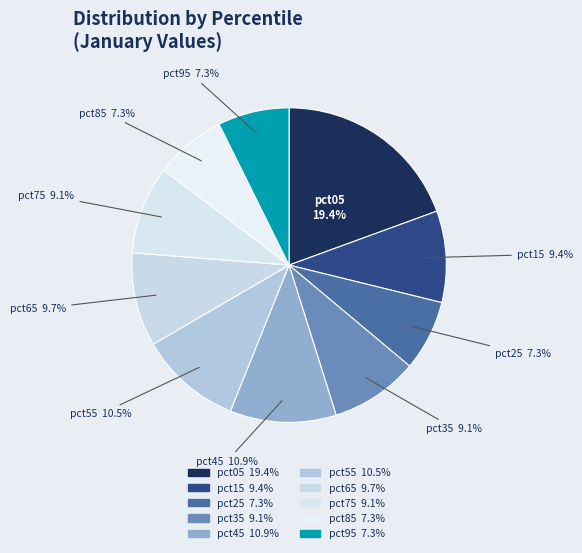

Count the number of slices in the pie.

10